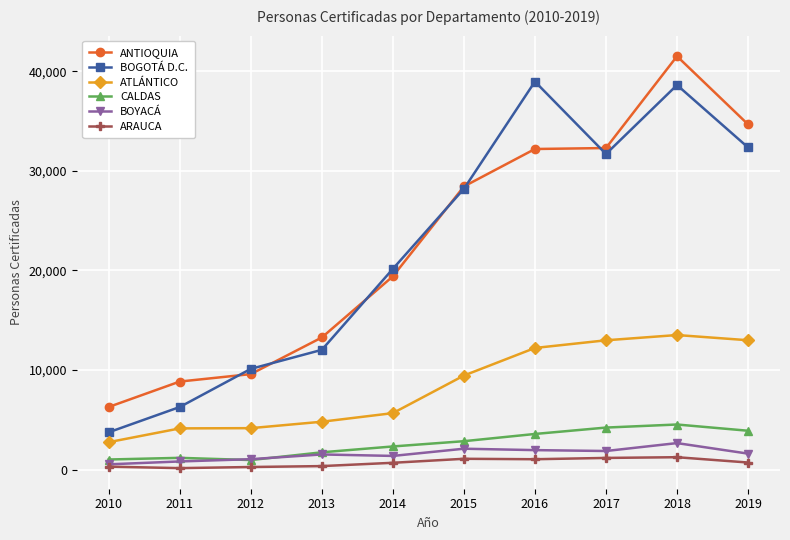

True or false: ATLÁNTICO has a value of 13520 at 2018.

True